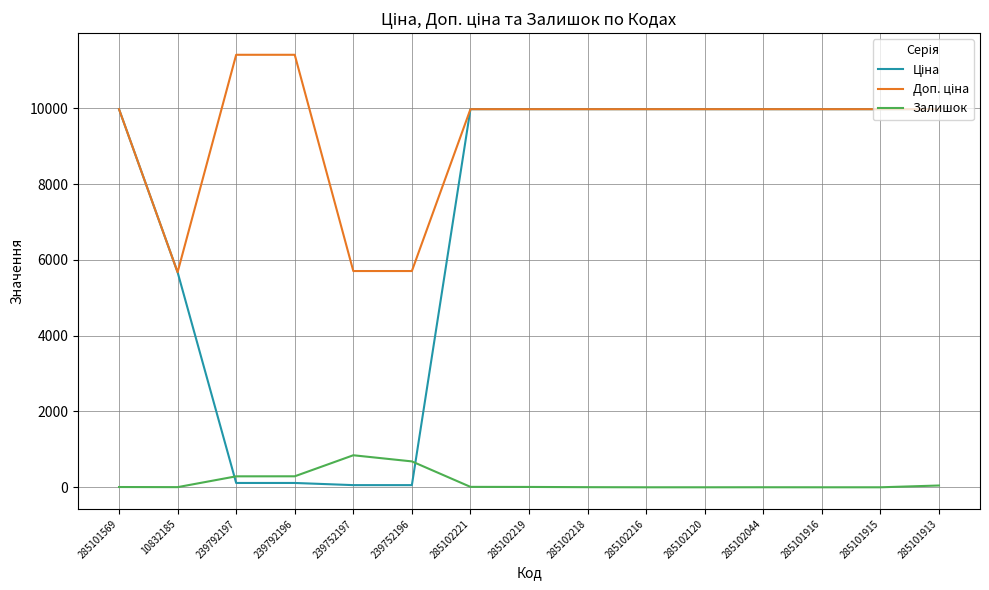

What is the maximum value shown in the chart?

11410.0